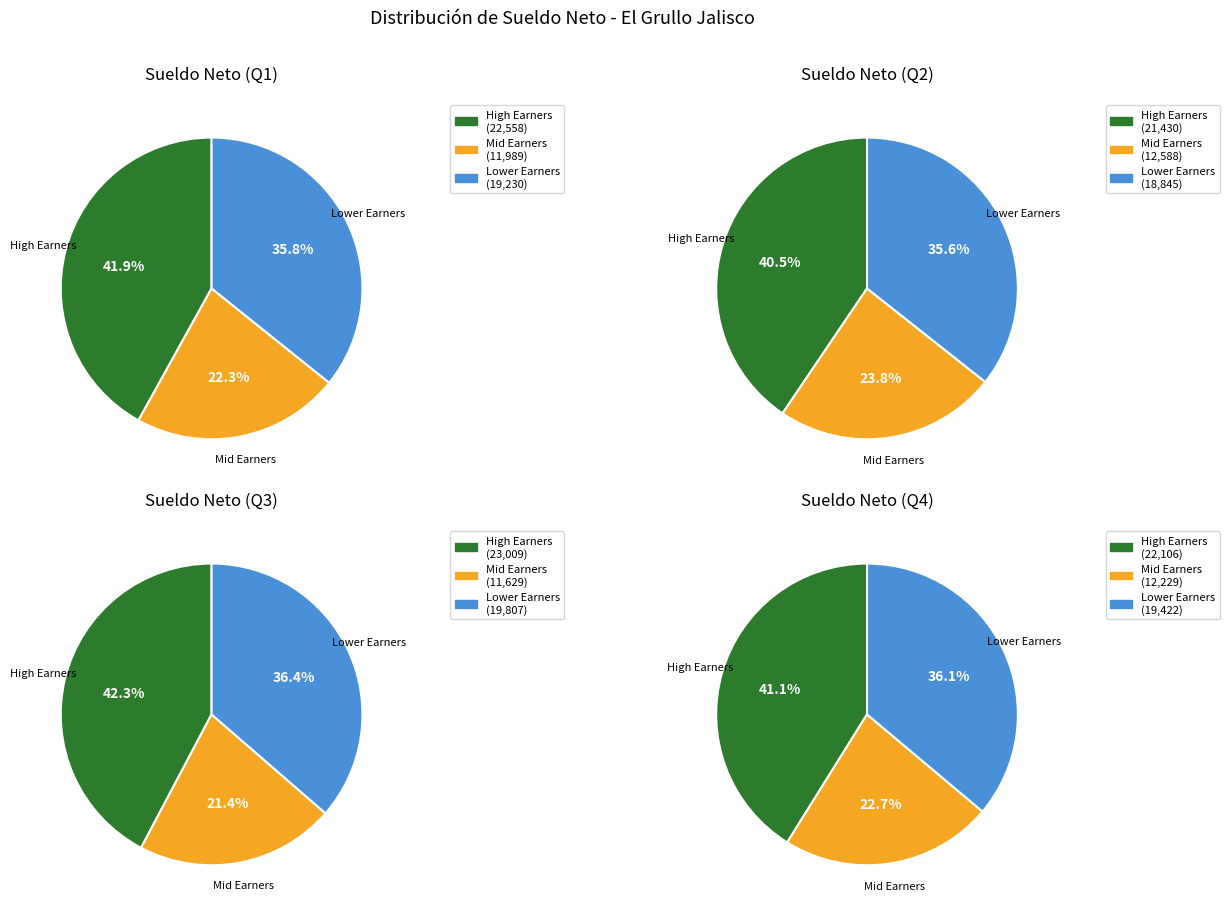

Is it true that JOSE LUIS VILLANUEVA VELASCO is 22% of the pie?

False